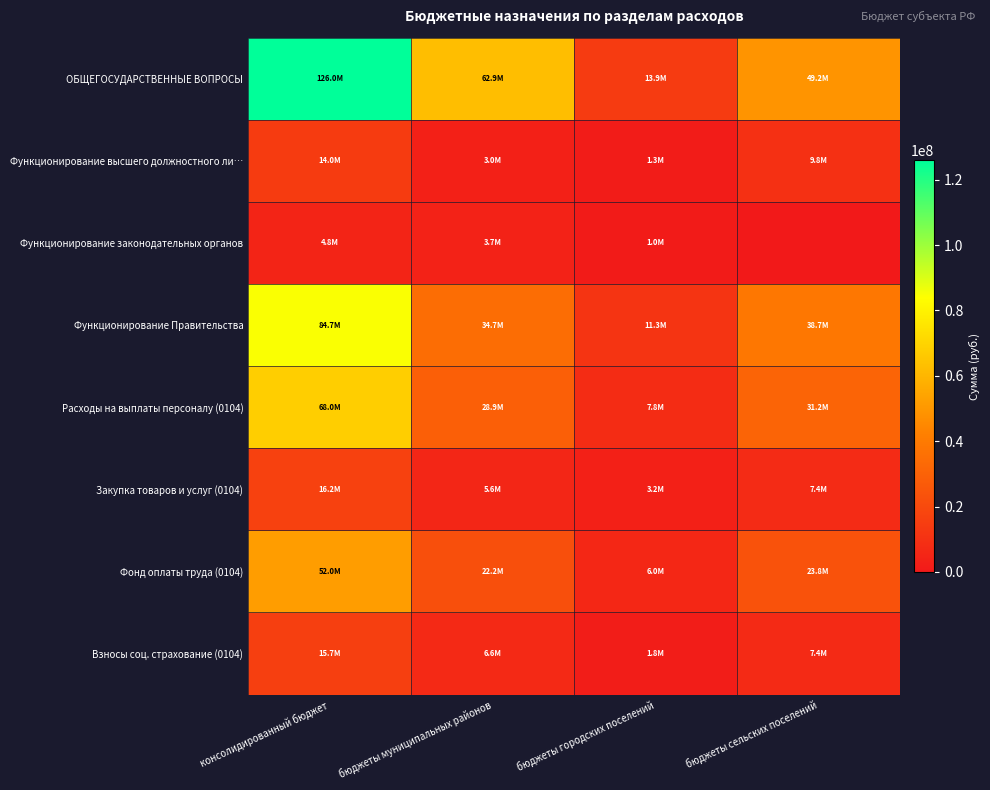

At which category is the sum across all series the highest?

консолидированный бюджет